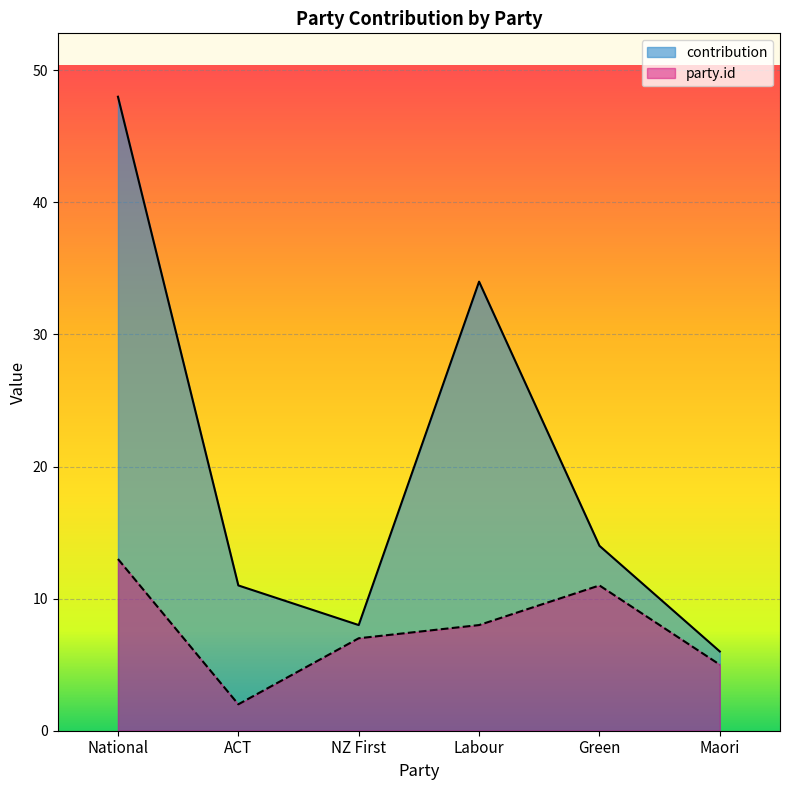

The value of party.id at National is 19. True or false?

False